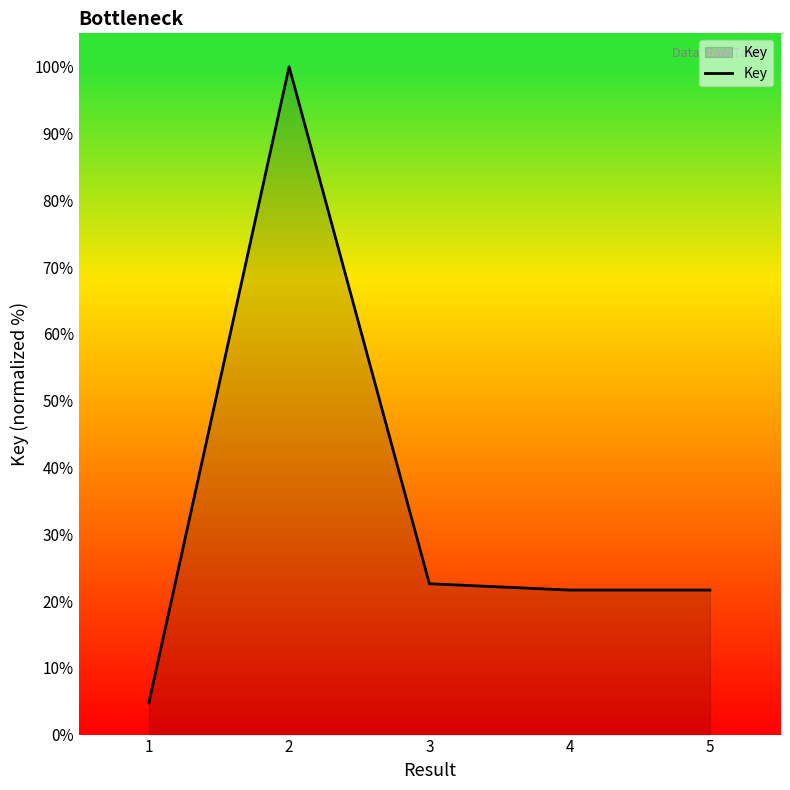

Reading left to right, list all the values displayed in this chart.

4.7	100.0	22.6	21.6	21.6